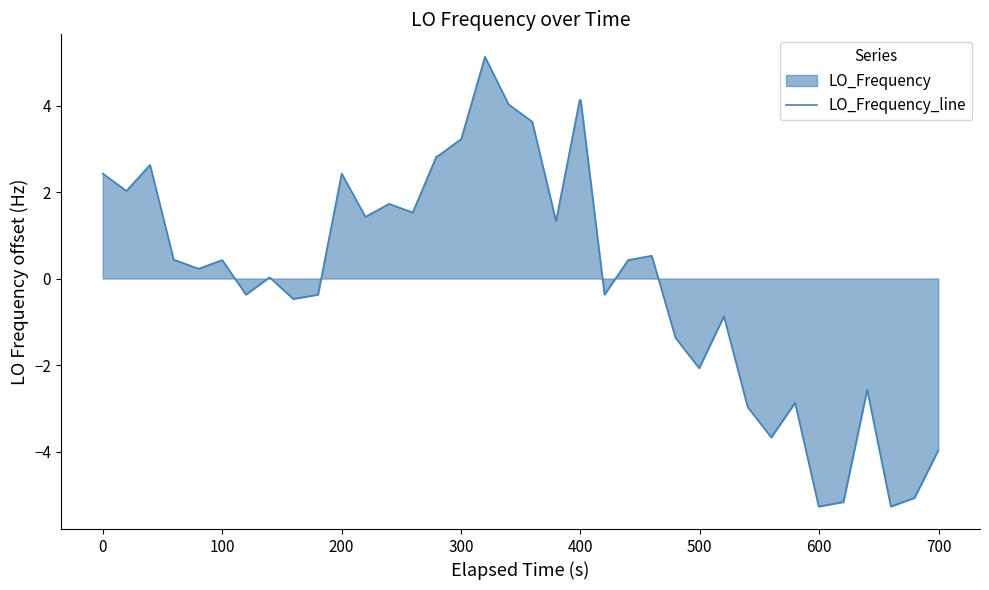

What is the maximum value shown in the chart?

5.1